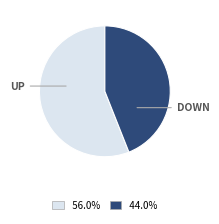

Is there a majority slice in this chart?

Yes